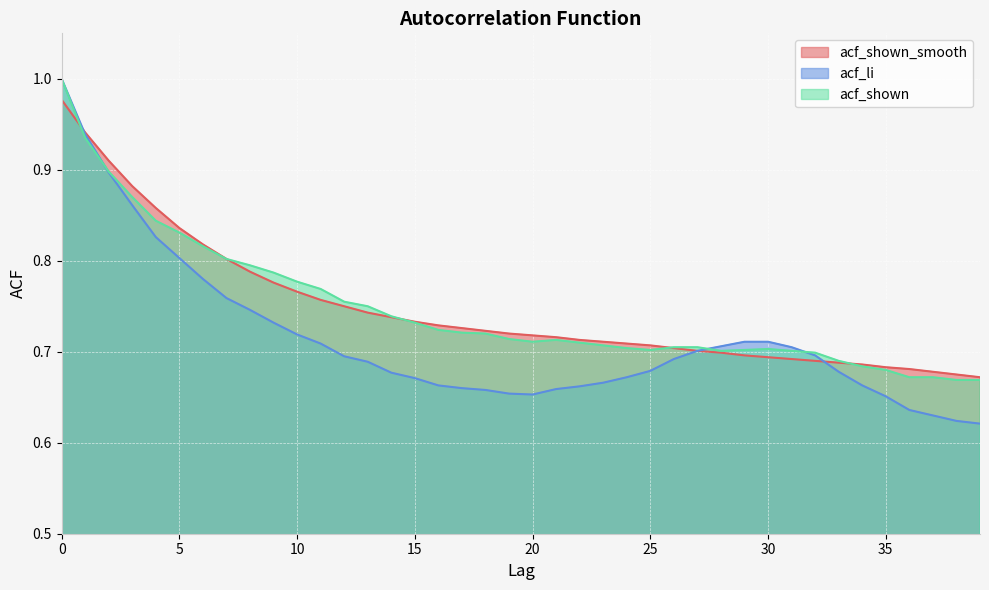

Reading left to right, list all the values displayed in this chart.

acf_shown_smooth: 0=1.0	1=0.9	2=0.9	3=0.9	4=0.9	5=0.8	6=0.8	7=0.8	8=0.8	9=0.8	10=0.8	11=0.8	12=0.8	13=0.7	14=0.7	15=0.7	16=0.7	17=0.7	18=0.7	19=0.7	20=0.7	21=0.7	22=0.7	23=0.7	24=0.7	25=0.7	26=0.7	27=0.7	28=0.7	29=0.7	30=0.7	31=0.7	32=0.7	33=0.7	34=0.7	35=0.7	36=0.7	37=0.7	38=0.7	39=0.7
acf_li: 0=1.0	1=0.9	2=0.9	3=0.9	4=0.8	5=0.8	6=0.8	7=0.8	8=0.7	9=0.7	10=0.7	11=0.7	12=0.7	13=0.7	14=0.7	15=0.7	16=0.7	17=0.7	18=0.7	19=0.7	20=0.7	21=0.7	22=0.7	23=0.7	24=0.7	25=0.7	26=0.7	27=0.7	28=0.7	29=0.7	30=0.7	31=0.7	32=0.7	33=0.7	34=0.7	35=0.7	36=0.6	37=0.6	38=0.6	39=0.6
acf_shown: 0=1.0	1=0.9	2=0.9	3=0.9	4=0.8	5=0.8	6=0.8	7=0.8	8=0.8	9=0.8	10=0.8	11=0.8	12=0.8	13=0.8	14=0.7	15=0.7	16=0.7	17=0.7	18=0.7	19=0.7	20=0.7	21=0.7	22=0.7	23=0.7	24=0.7	25=0.7	26=0.7	27=0.7	28=0.7	29=0.7	30=0.7	31=0.7	32=0.7	33=0.7	34=0.7	35=0.7	36=0.7	37=0.7	38=0.7	39=0.7